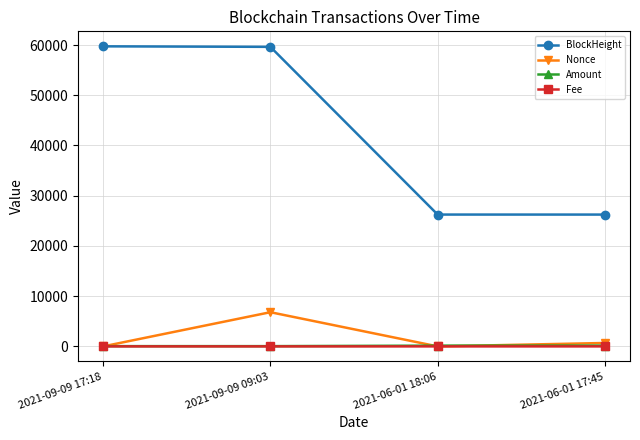

Which series has the widest spread of values?

BlockHeight